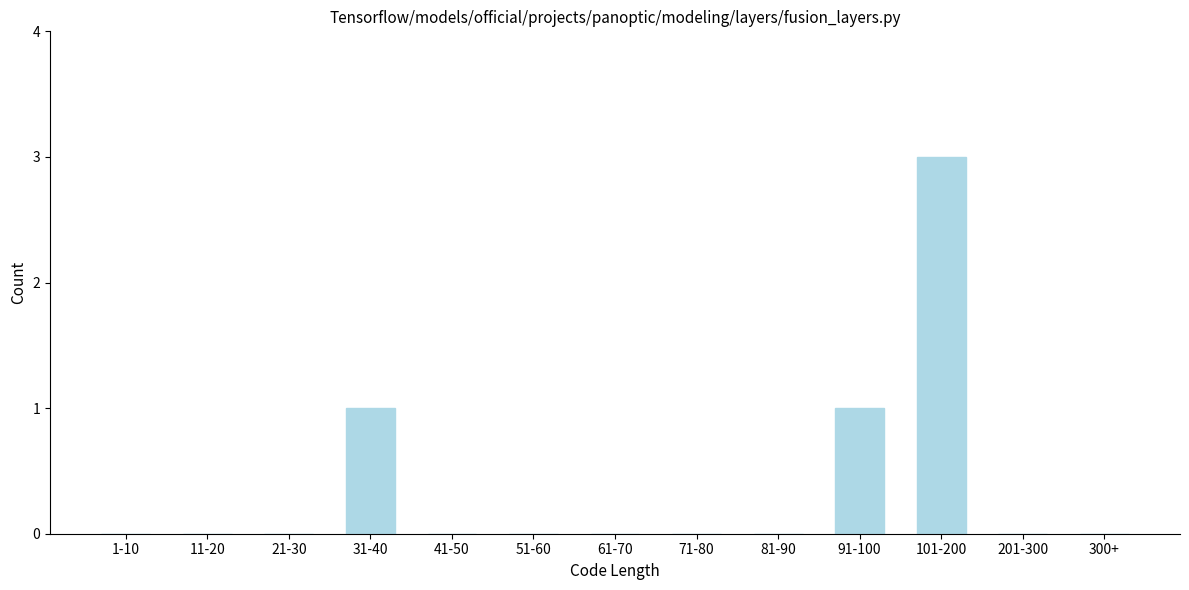

Reading left to right, what are all the values shown in this chart?

1-10=0	11-20=0	21-30=0	31-40=1	41-50=0	51-60=0	61-70=0	71-80=0	81-90=0	91-100=1	101-200=3	201-300=0	300+=0